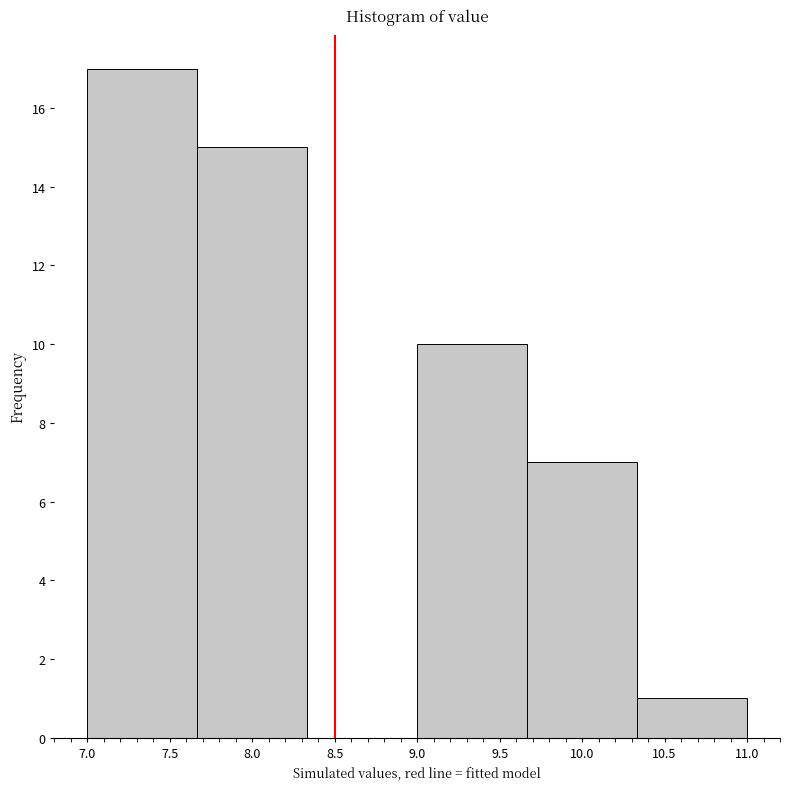

Over which range of the x-axis is the bar tallest?

7.00 to 7.65